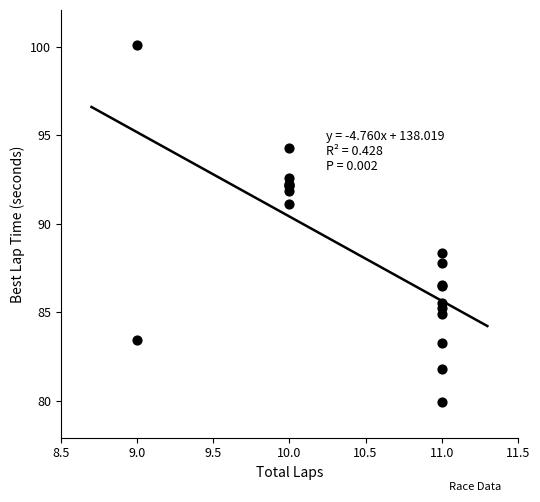

What Y value in the scatter plot is closest to 89?

88.3